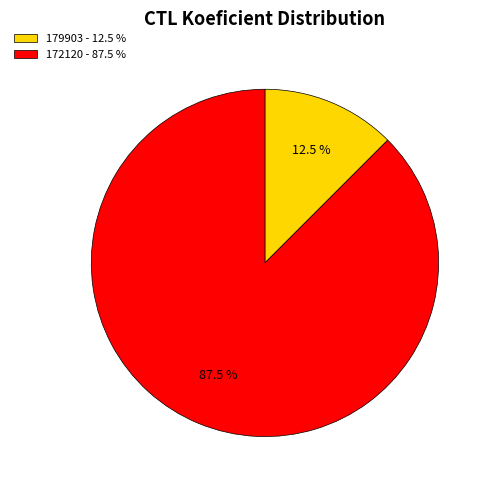

How many slices are in this pie chart?

2